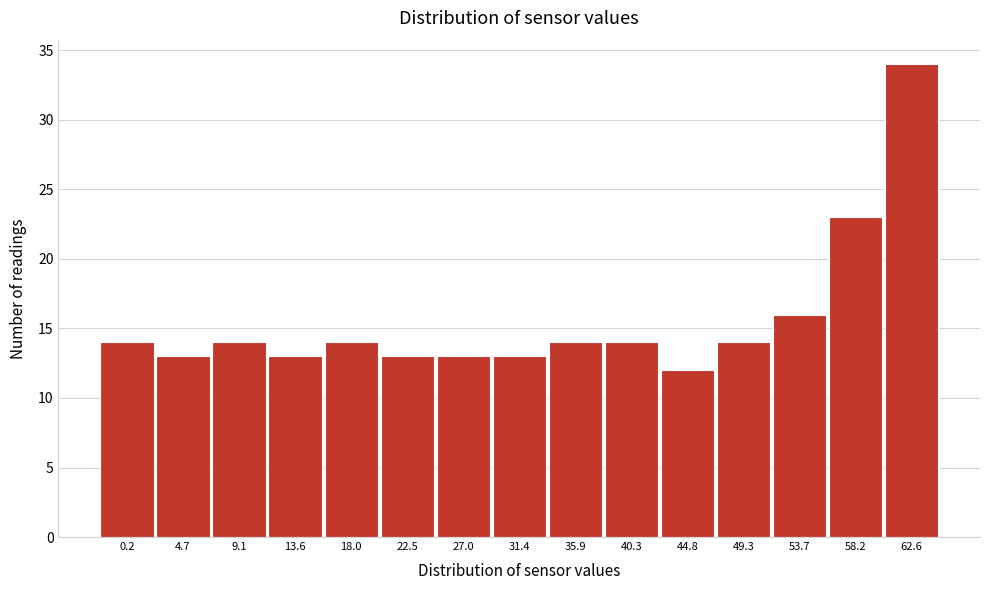

Reading left to right, what are all the values shown in this chart?

0.2=14	4.7=13	9.1=14	13.6=13	18.0=14	22.5=13	27.0=13	31.4=13	35.9=14	40.3=14	44.8=12	49.3=14	53.7=16	58.2=23	62.6=34